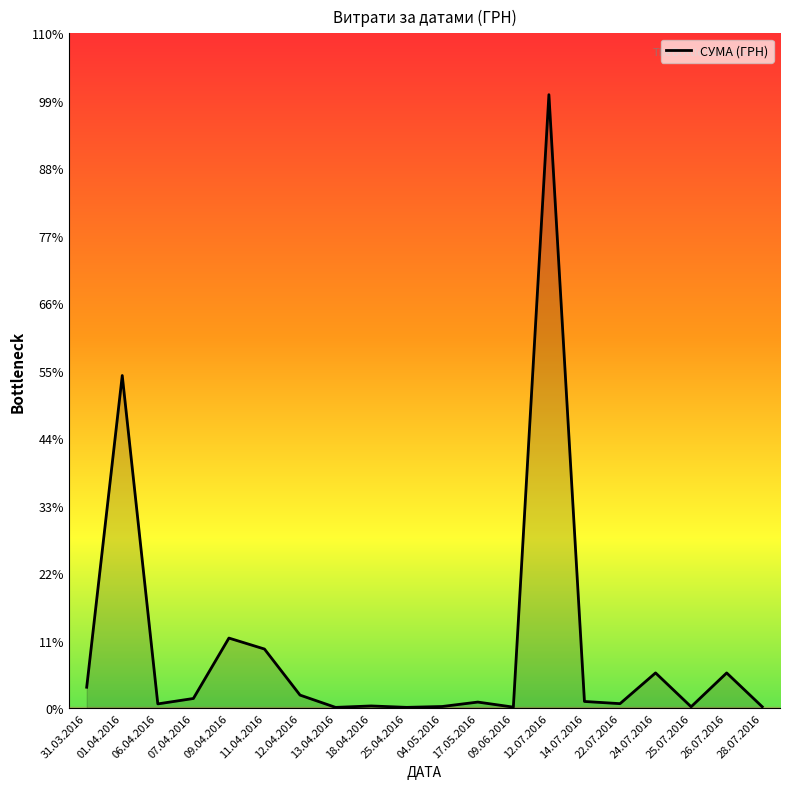

Does the chart display data point markers on the line(s)?

No